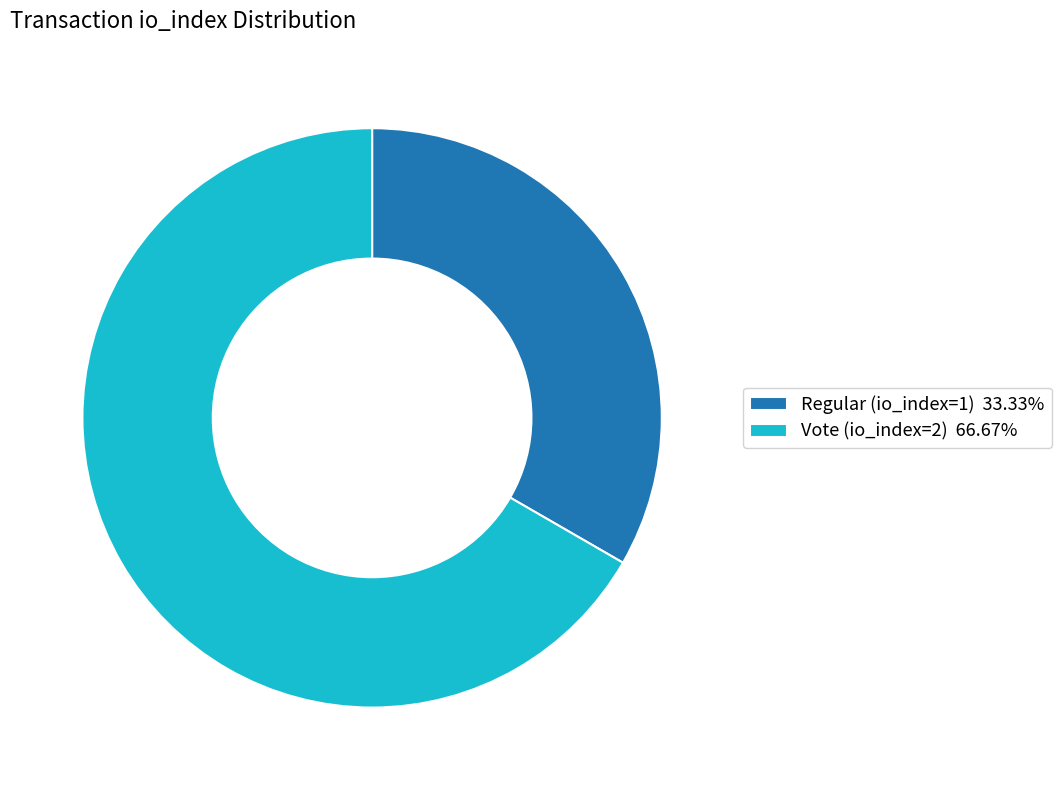

Approximately how many times larger is the value at Regular (io_index=1) 33.33% compared to Vote (io_index=2) 66.67%?

0.5